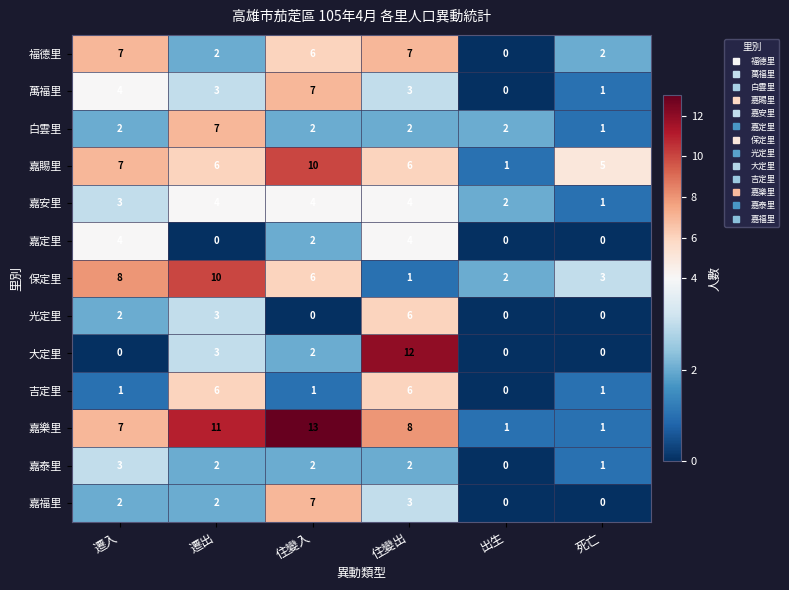

The value of 嘉福里 at 住變出 is 5. True or false?

False